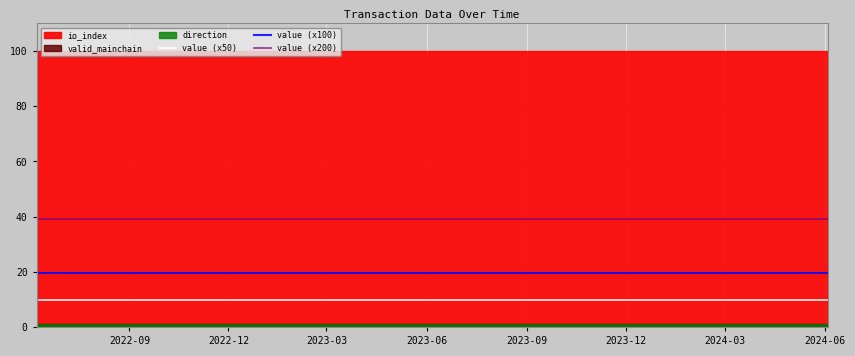

True or false: value (x100) and value (x200) intersect in this chart.

False